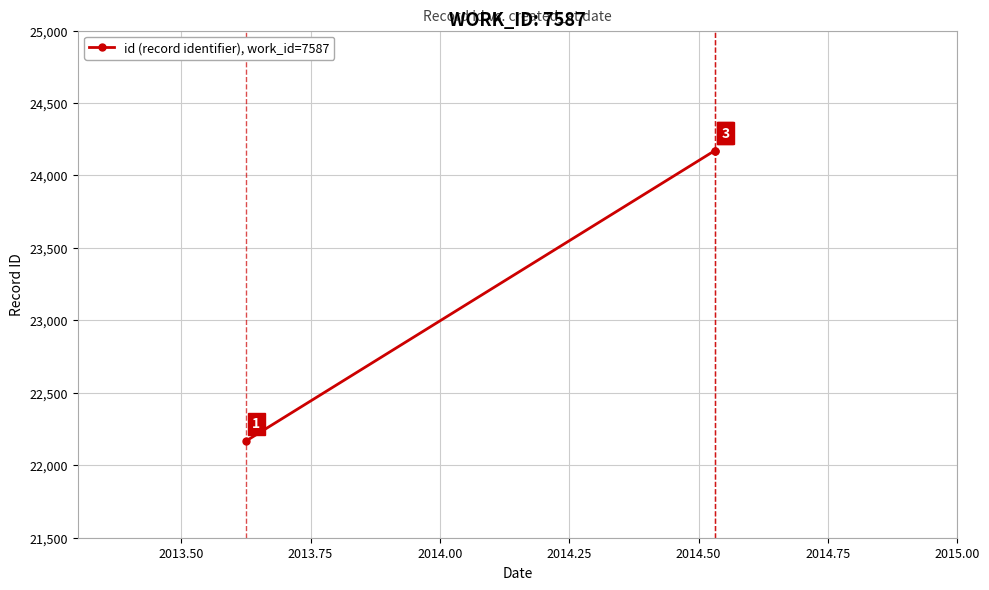

What is the value of the 1st point from the left?

22167